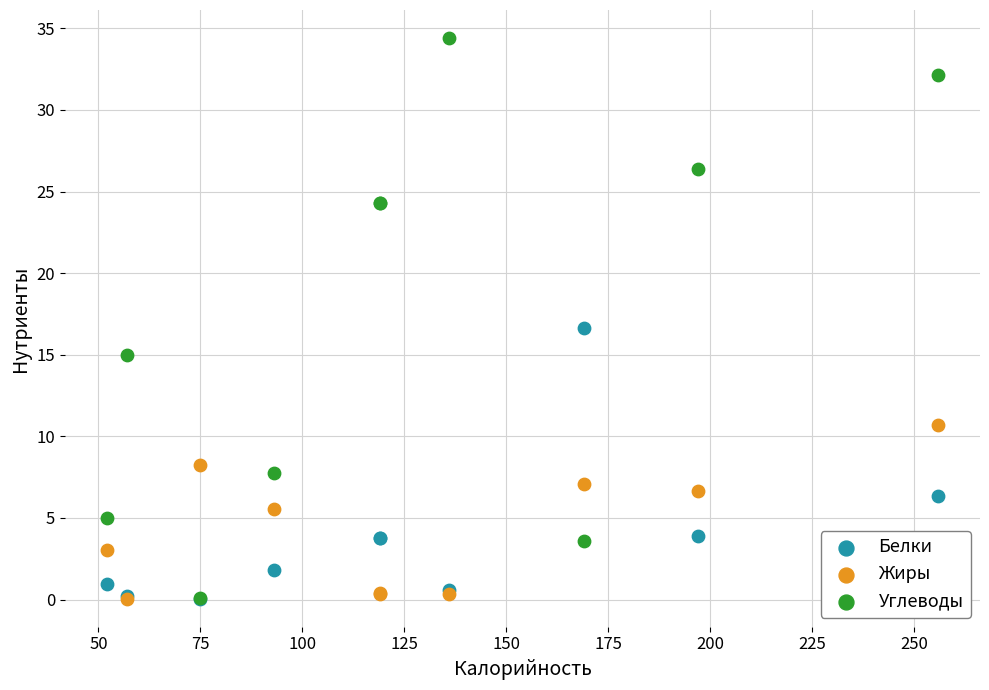

What are all the series names shown in the legend?

Белки, Жиры, Углеводы